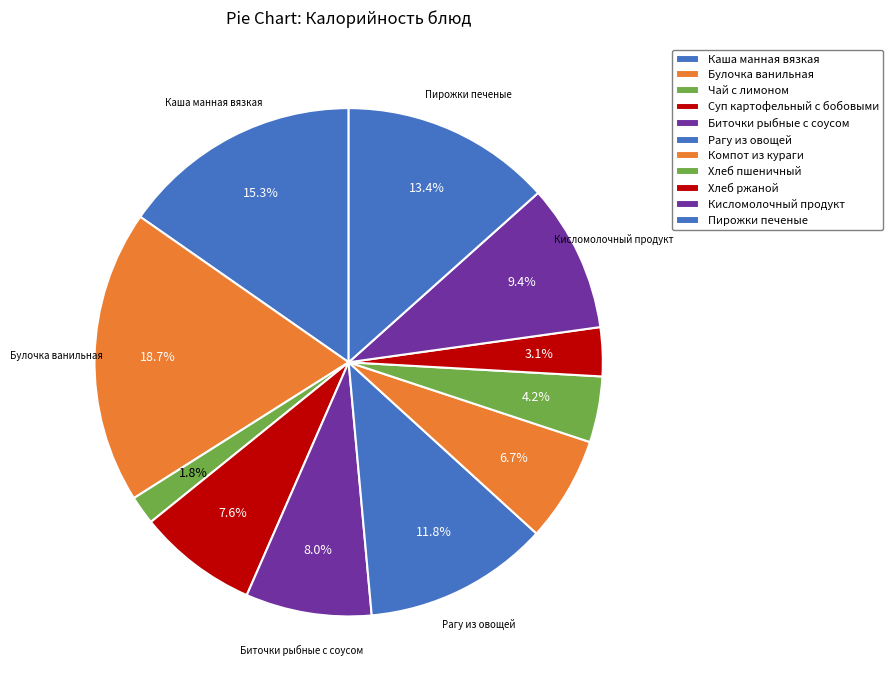

How many slices are in this pie chart?

11